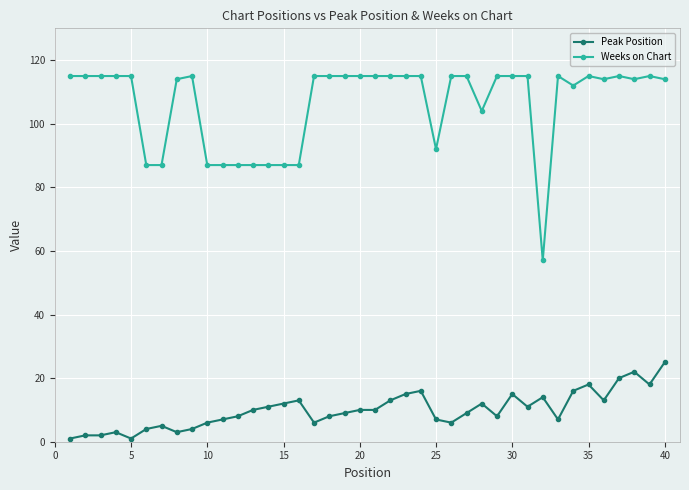

True or false: Peak Position has more than 2 interior local peaks.

True